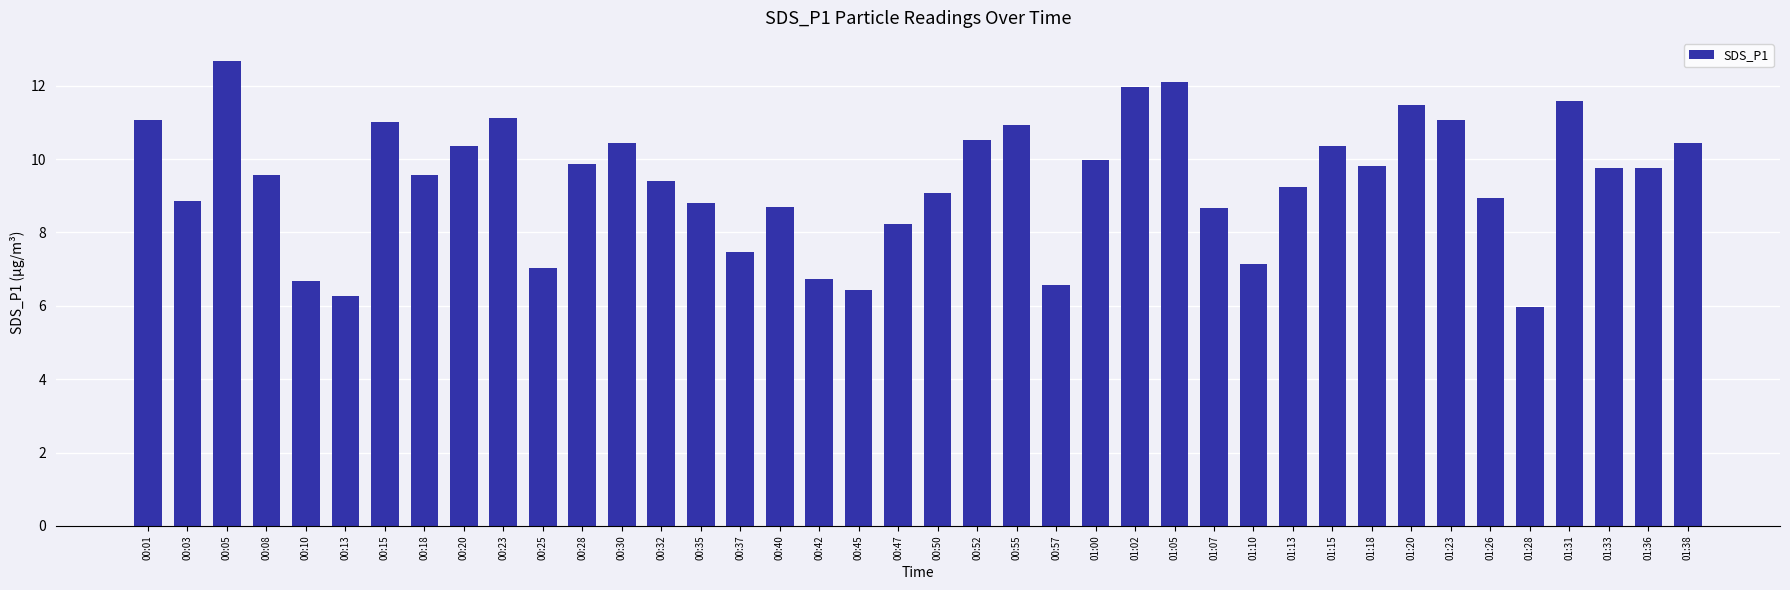

Reading right to left, extract all data points from this chart.

10.4	9.8	9.8	11.6	6.0	8.9	11.1	11.5	9.8	10.4	9.2	7.1	8.7	12.1	12.0	10.0	6.6	10.9	10.5	9.1	8.2	6.4	6.7	8.7	7.5	8.8	9.4	10.4	9.9	7.0	11.1	10.4	9.6	11.0	6.3	6.7	9.6	12.7	8.9	11.1